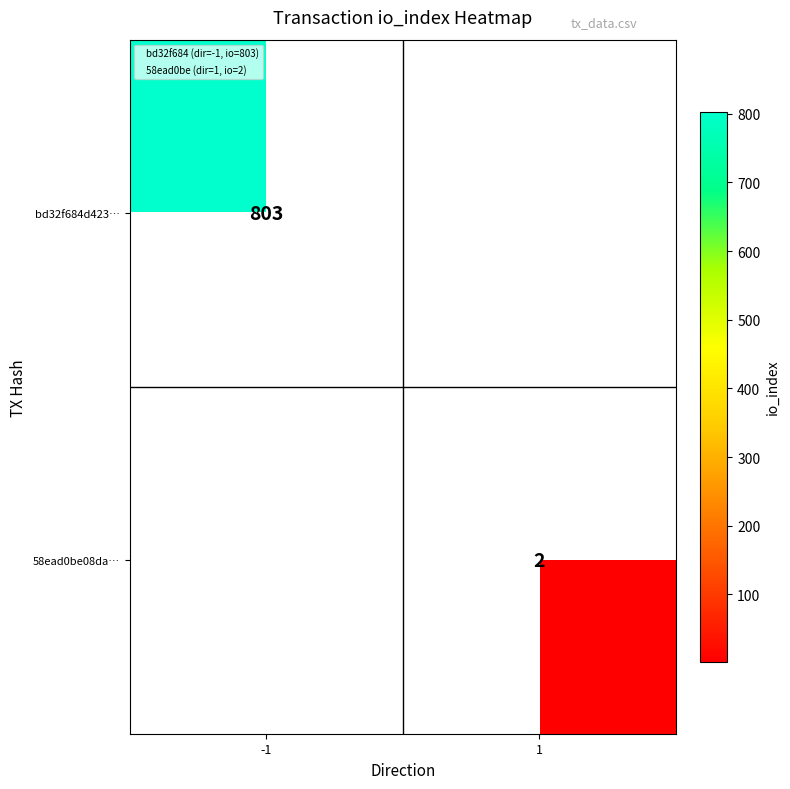

Which category has the highest value across all series?

-1